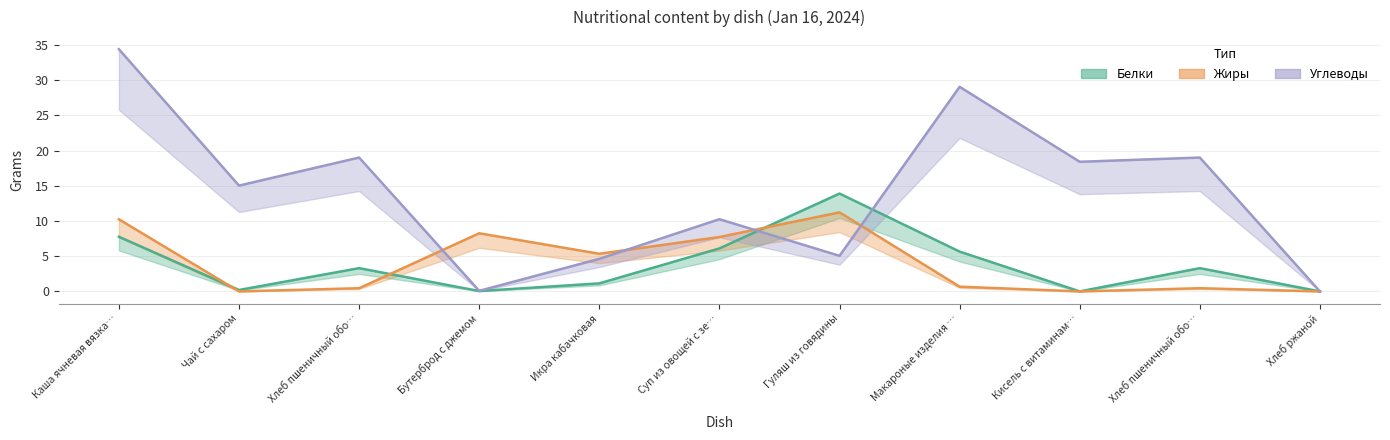

True or false: Белки has a value of 7.8 at Каша ячневая вязка….

True